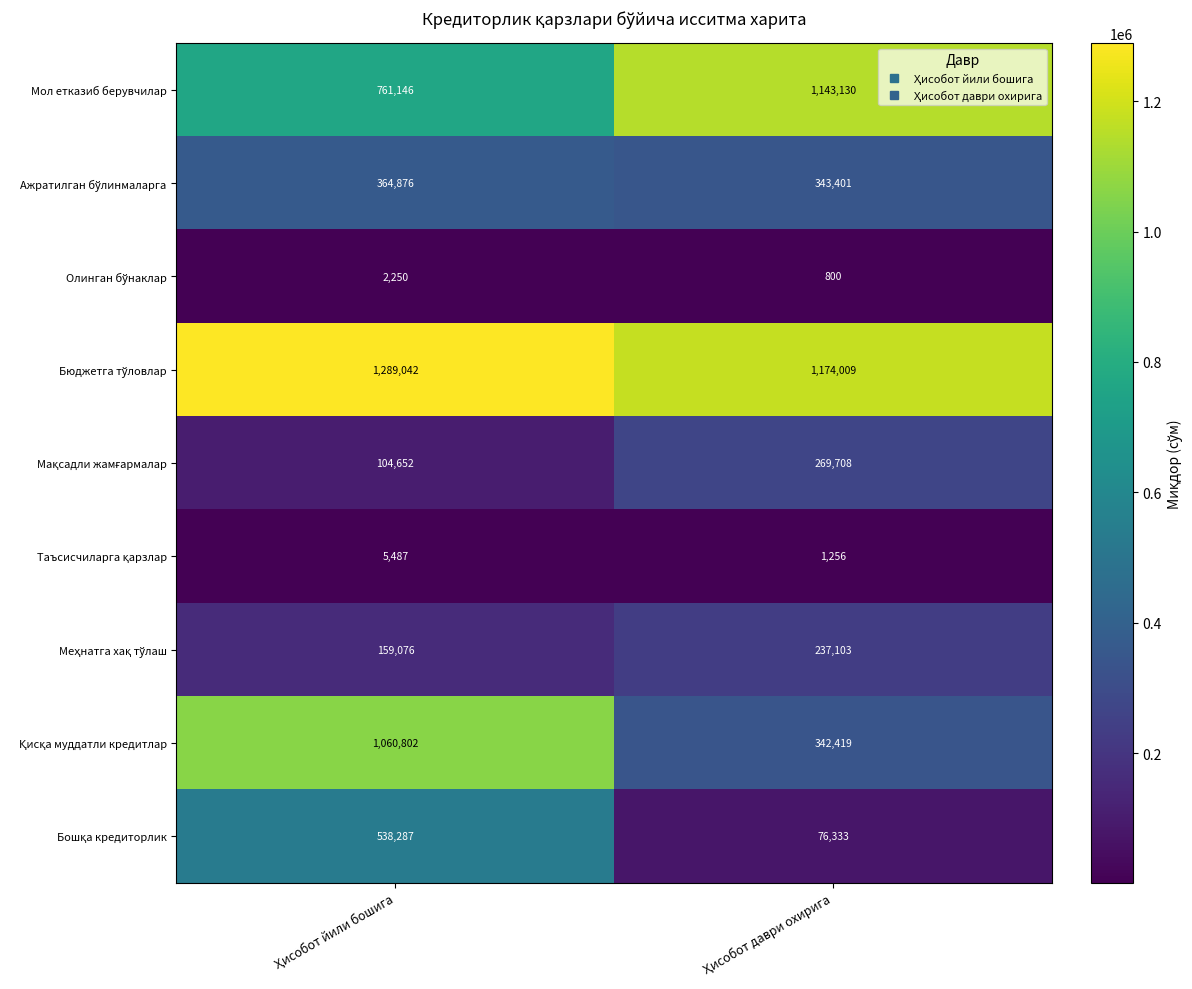

What is the difference between the maximum and minimum values in the Мол етказиб берувчилар series?

381984